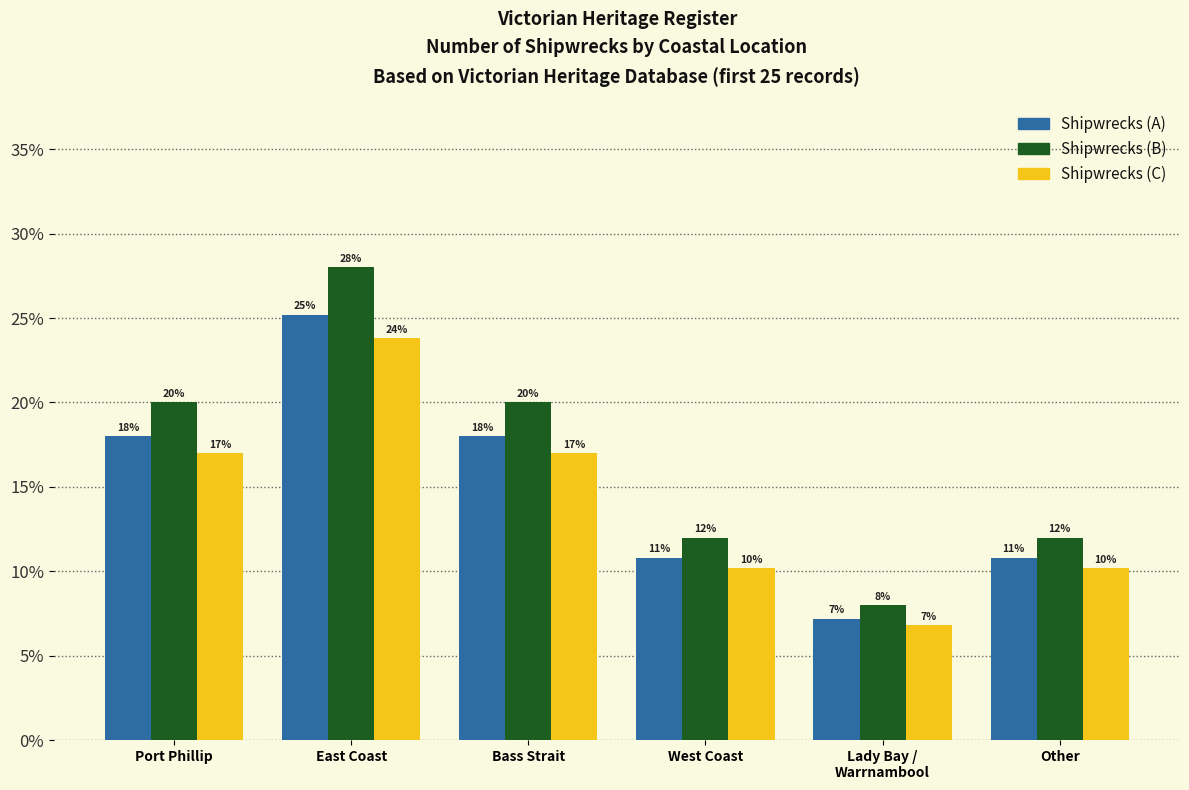

Between Port Phillip and Bass Strait, which is larger?

Port Phillip